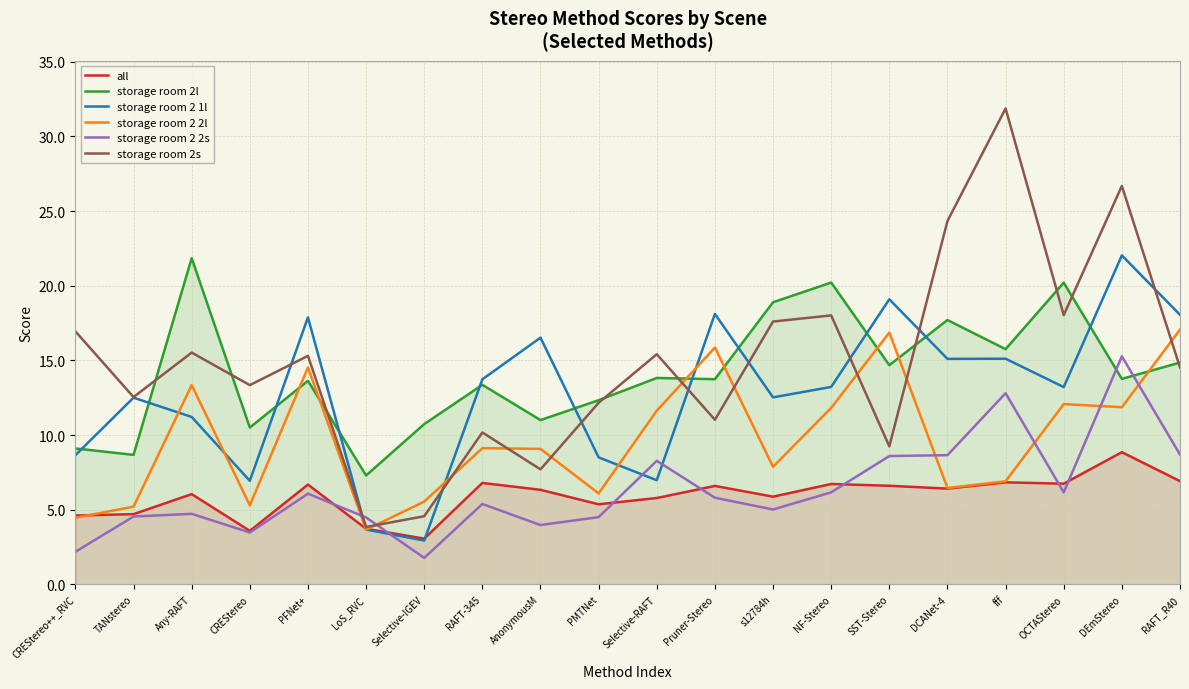

Reading left to right, transcribe all the data shown in this chart.

all: CREStereo++_RVC=4.6	TANstereo=4.7	Any-RAFT=6.0	CREStereo=3.6	PFNet+=6.7	LoS_RVC=3.7	Selective-IGEV=3.1	RAFT-345=6.8	AnonymousM=6.3	PMTNet=5.4	Selective-RAFT=5.8	Pruner-Stereo=6.6	s12784h=5.9	NF-Stereo=6.7	SST-Stereo=6.6	DCANet-4=6.4	fff=6.8	OCTAStereo=6.7	DEmStereo=8.8	RAFT_R40=6.9
storage room 2l: CREStereo++_RVC=9.1	TANstereo=8.7	Any-RAFT=21.8	CREStereo=10.5	PFNet+=13.6	LoS_RVC=7.3	Selective-IGEV=10.7	RAFT-345=13.4	AnonymousM=11.0	PMTNet=12.3	Selective-RAFT=13.8	Pruner-Stereo=13.7	s12784h=18.9	NF-Stereo=20.2	SST-Stereo=14.7	DCANet-4=17.7	fff=15.8	OCTAStereo=20.2	DEmStereo=13.8	RAFT_R40=14.8
storage room 2 1l: CREStereo++_RVC=8.7	TANstereo=12.5	Any-RAFT=11.2	CREStereo=6.9	PFNet+=17.9	LoS_RVC=3.7	Selective-IGEV=2.9	RAFT-345=13.7	AnonymousM=16.5	PMTNet=8.5	Selective-RAFT=7.0	Pruner-Stereo=18.1	s12784h=12.5	NF-Stereo=13.2	SST-Stereo=19.1	DCANet-4=15.1	fff=15.1	OCTAStereo=13.2	DEmStereo=22.0	RAFT_R40=18.1
storage room 2 2l: CREStereo++_RVC=4.5	TANstereo=5.2	Any-RAFT=13.3	CREStereo=5.3	PFNet+=14.5	LoS_RVC=3.7	Selective-IGEV=5.5	RAFT-345=9.1	AnonymousM=9.1	PMTNet=6.1	Selective-RAFT=11.6	Pruner-Stereo=15.9	s12784h=7.9	NF-Stereo=11.8	SST-Stereo=16.9	DCANet-4=6.5	fff=6.9	OCTAStereo=12.1	DEmStereo=11.9	RAFT_R40=17.1
storage room 2 2s: CREStereo++_RVC=2.2	TANstereo=4.5	Any-RAFT=4.7	CREStereo=3.5	PFNet+=6.1	LoS_RVC=4.5	Selective-IGEV=1.8	RAFT-345=5.4	AnonymousM=4.0	PMTNet=4.5	Selective-RAFT=8.3	Pruner-Stereo=5.8	s12784h=5.0	NF-Stereo=6.2	SST-Stereo=8.6	DCANet-4=8.7	fff=12.8	OCTAStereo=6.2	DEmStereo=15.3	RAFT_R40=8.7
storage room 2s: CREStereo++_RVC=16.9	TANstereo=12.5	Any-RAFT=15.5	CREStereo=13.3	PFNet+=15.3	LoS_RVC=3.8	Selective-IGEV=4.6	RAFT-345=10.2	AnonymousM=7.7	PMTNet=12.2	Selective-RAFT=15.4	Pruner-Stereo=11.0	s12784h=17.6	NF-Stereo=18.0	SST-Stereo=9.2	DCANet-4=24.3	fff=31.9	OCTAStereo=18.0	DEmStereo=26.7	RAFT_R40=14.5